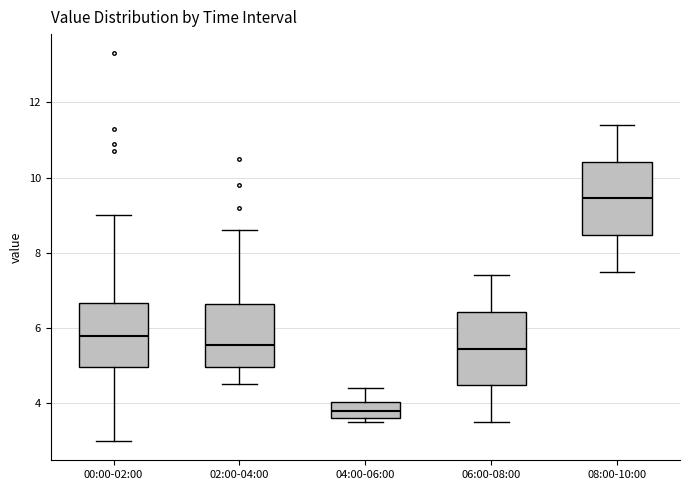

Where does the lower whisker of the box for 08:00-10:00 end on the y-axis? The values are not printed on the chart, so give them approximately, as read against the axis.

7.6